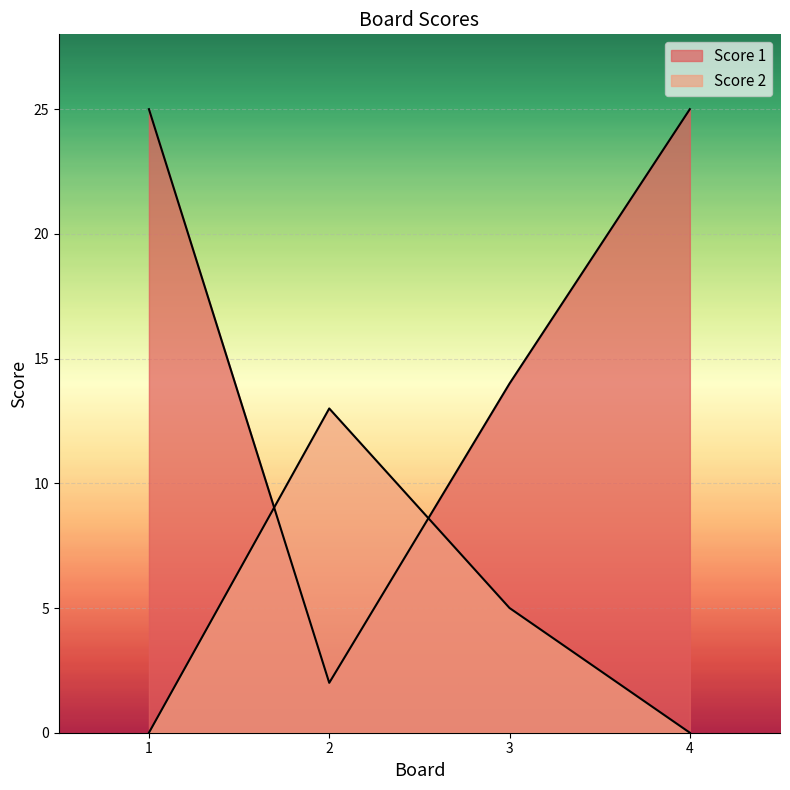

How many categories are shown in the chart?

4